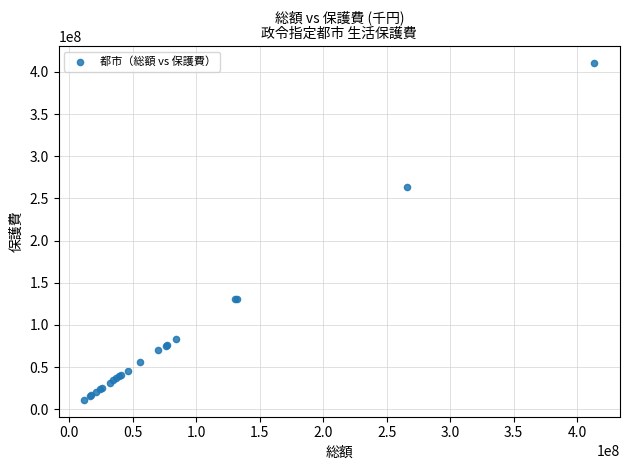

What Y value in the scatter plot is closest to 210715021?

262950049